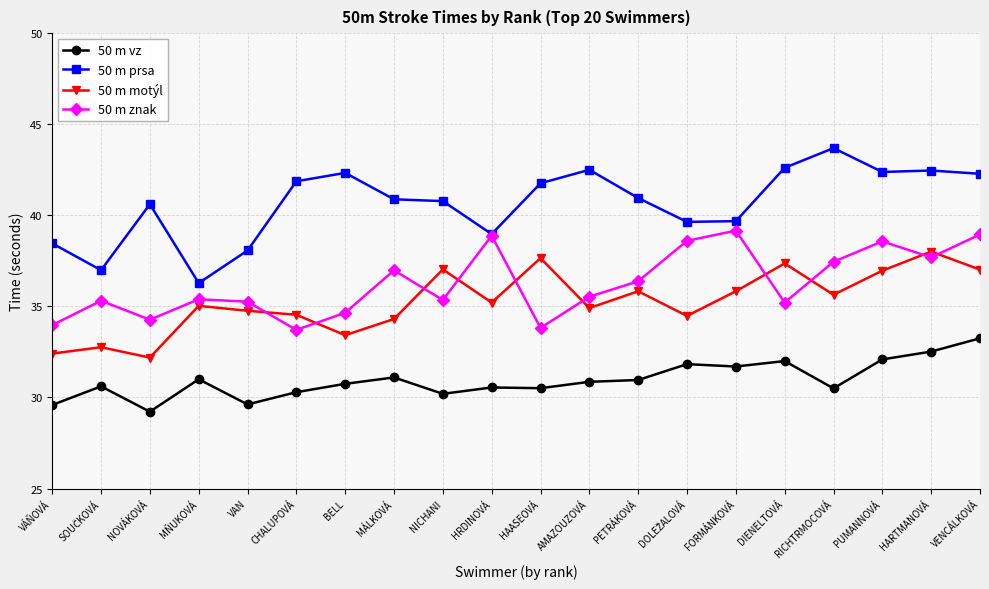

What is the spread (max minus min) of values at RICHTRMOCOVÁ?

13.2